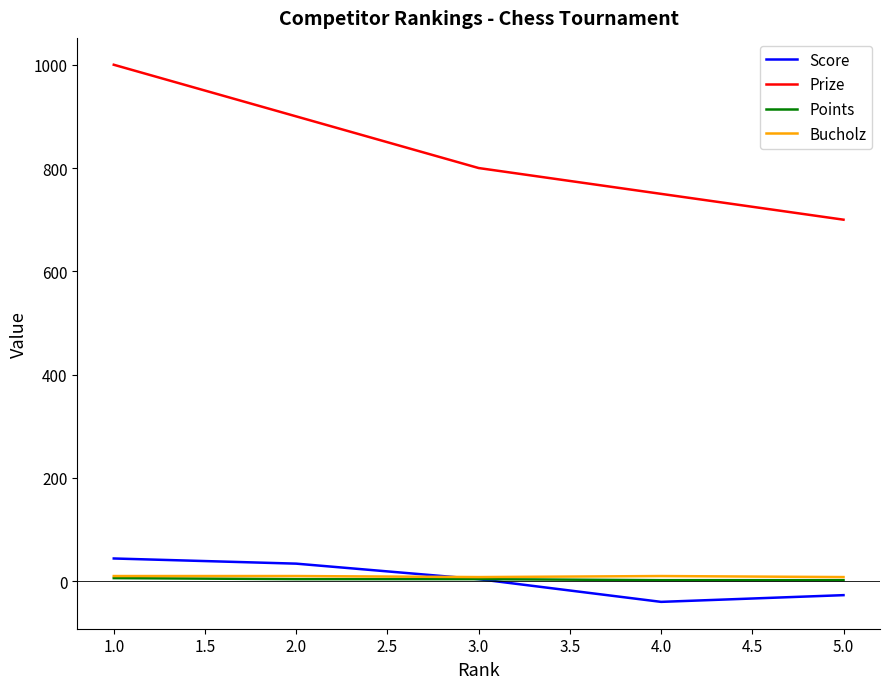

What is the sum of all Prize values?

4150